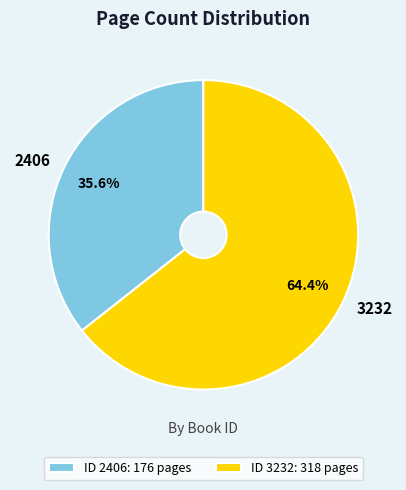

To the nearest percent, what percentage of the pie is 3232?

64%